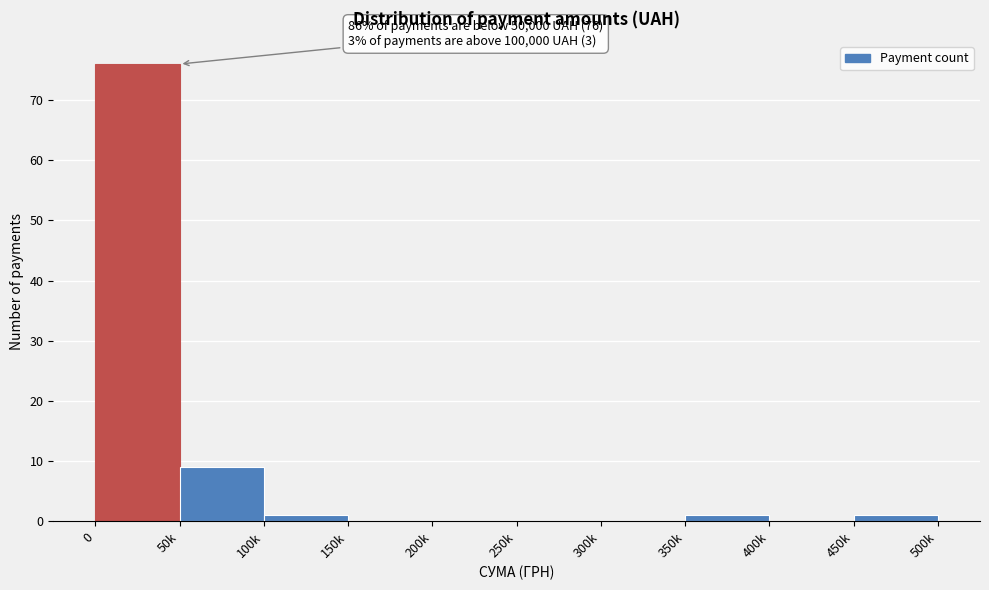

Reading left to right, transcribe all the data shown in this chart.

0=76	50k=9	100k=1	150k=0	200k=0	250k=0	300k=0	350k=1	400k=0	450k=1